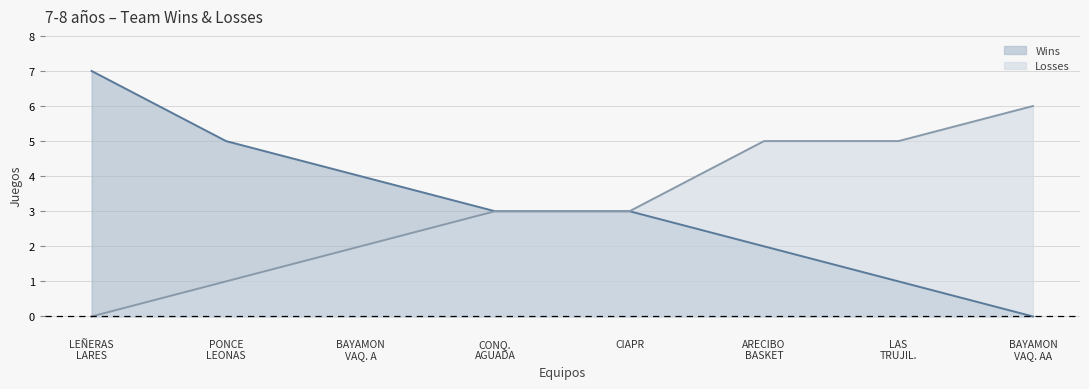

Which series has the widest spread of values?

Wins